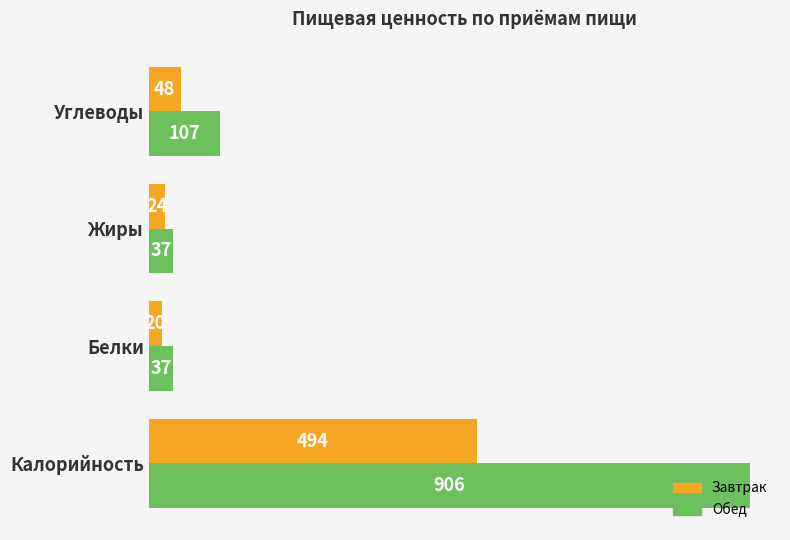

Which series changed the most between Белки and Жиры?

Завтрак